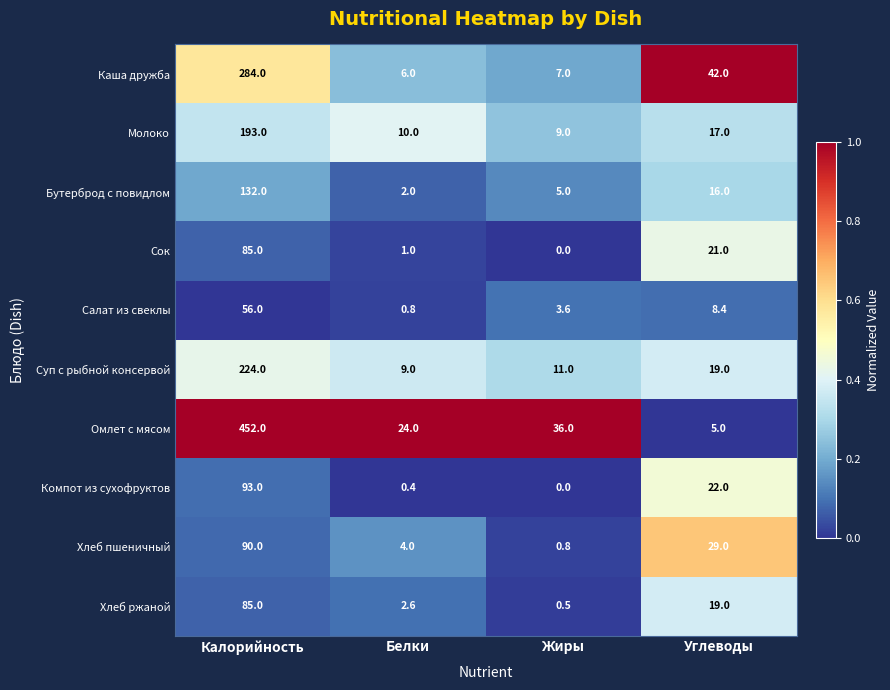

What is the greatest value displayed?

452.0